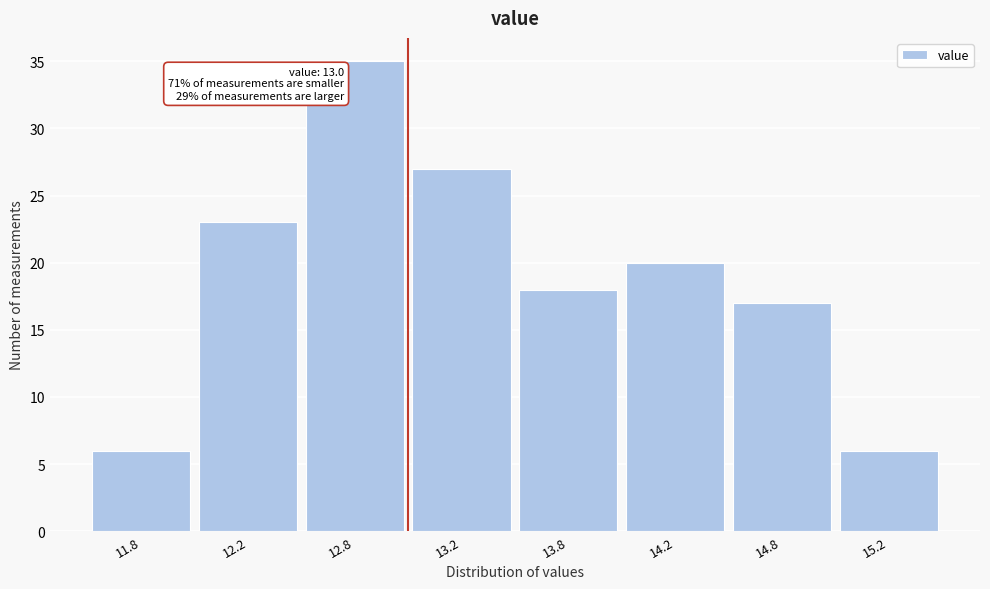

Reading left to right, transcribe all the data shown in this chart.

6	23	35	27	18	20	17	6